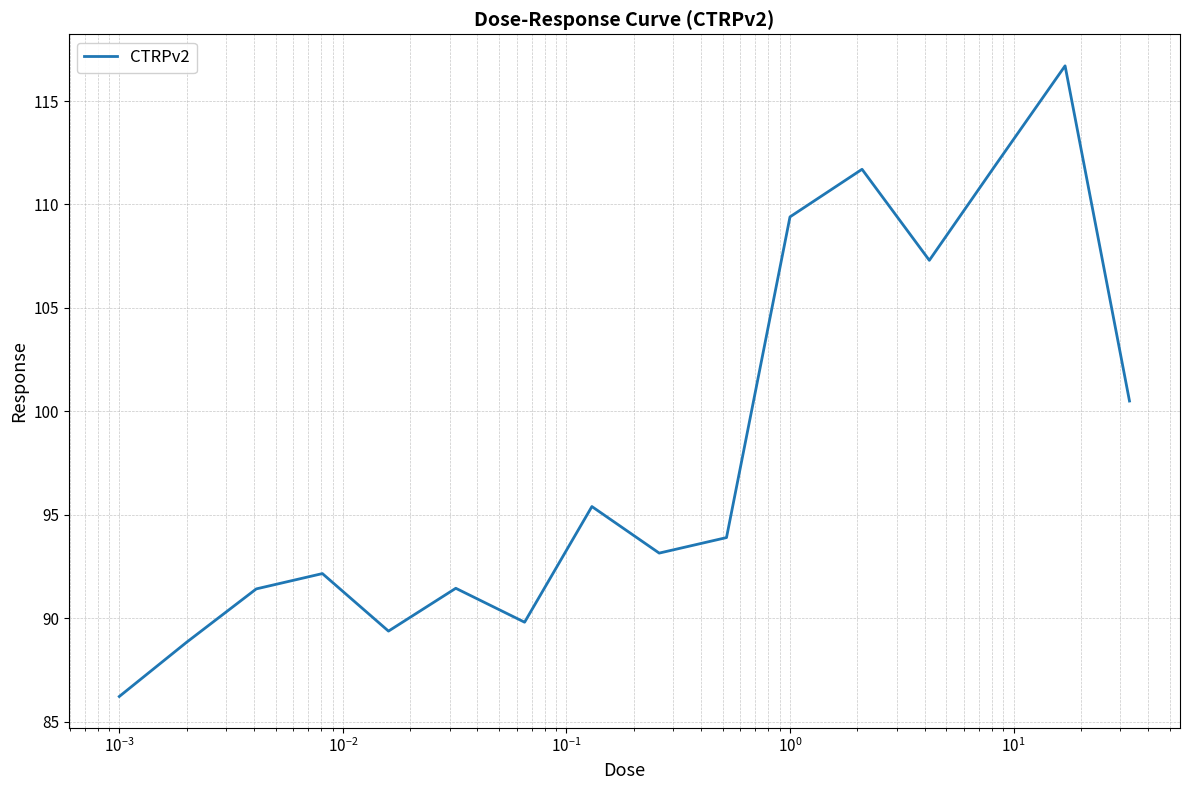

Is this an area chart (filled region under the line)?

No